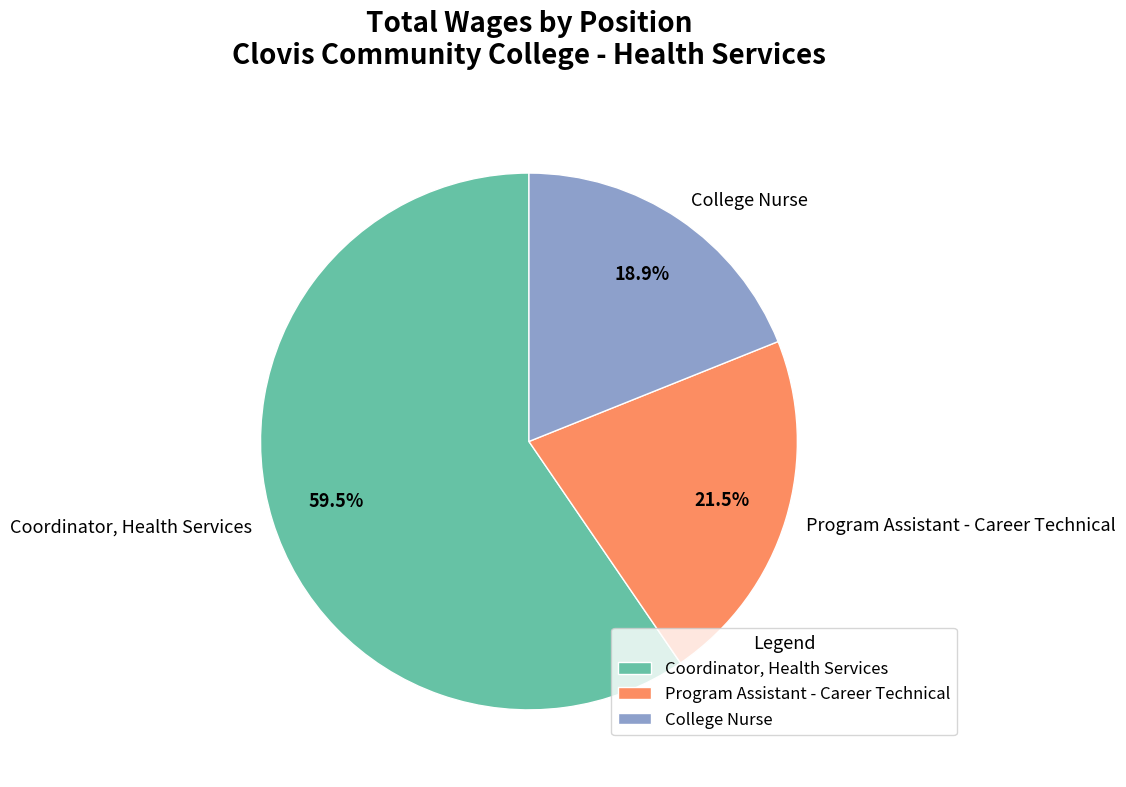

To the nearest percent, what is the average slice percentage?

33%